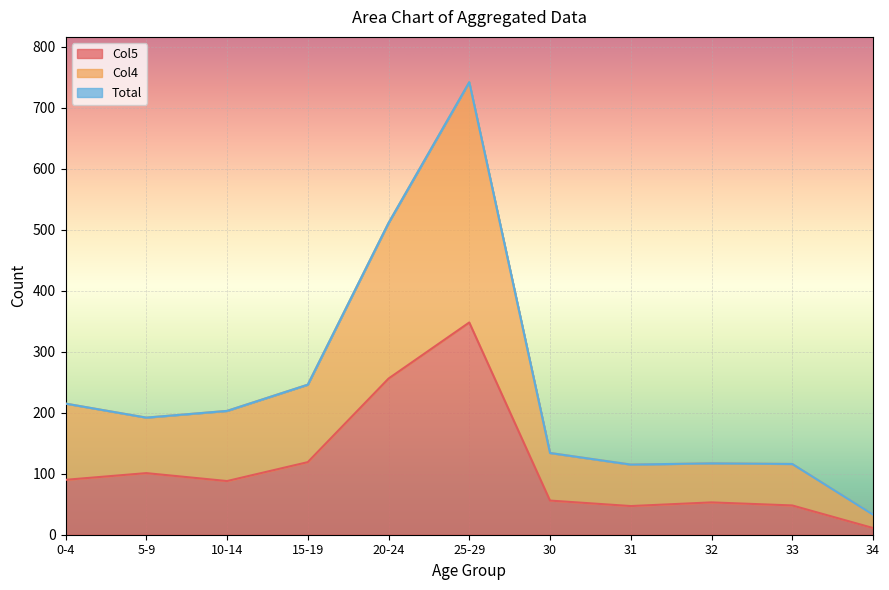

What are all the series names shown in the legend?

Total, Col4, Col5